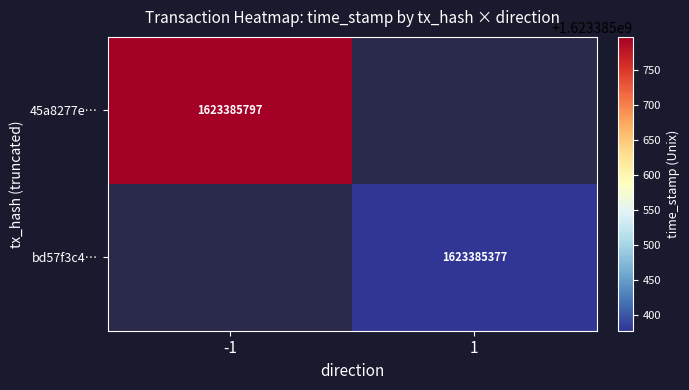

Which series has the largest range (max minus min)?

45a8277e050aa776ec05961e9ef761f2f36839d